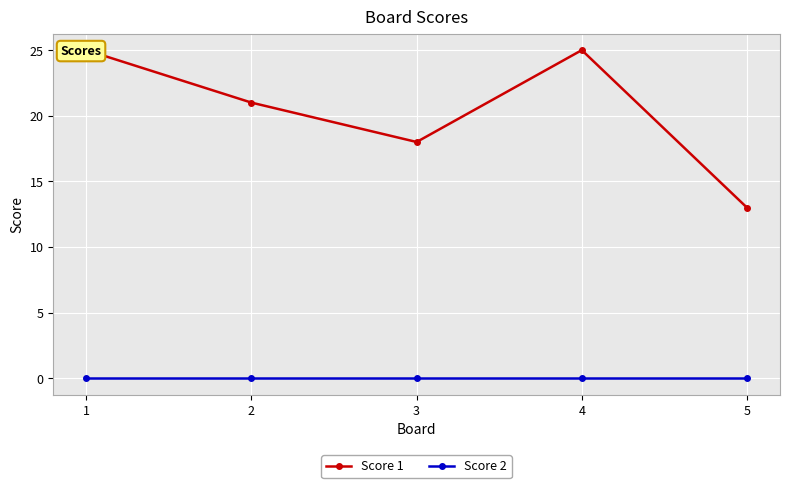

What is the greatest value displayed?

25